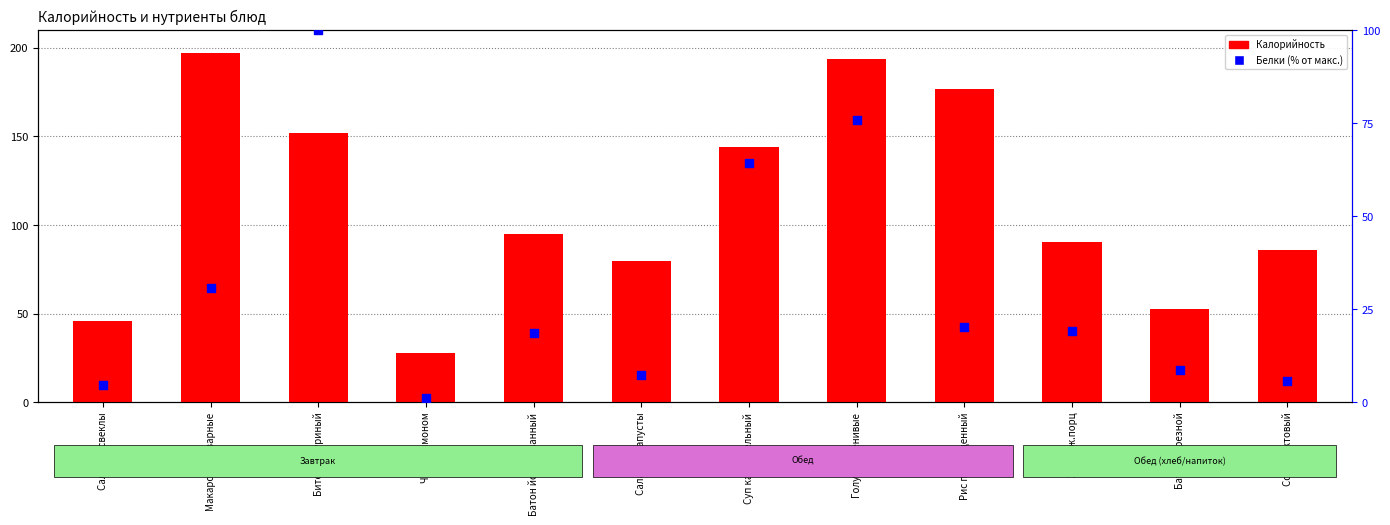

What are all the series names shown in the legend?

Калорийность, Белки (% от макс.)